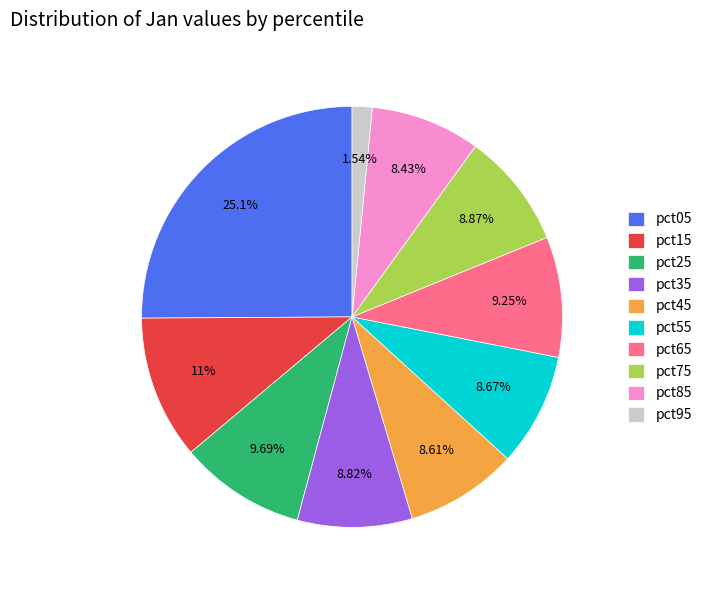

To the nearest percent, what is the average slice percentage?

10%